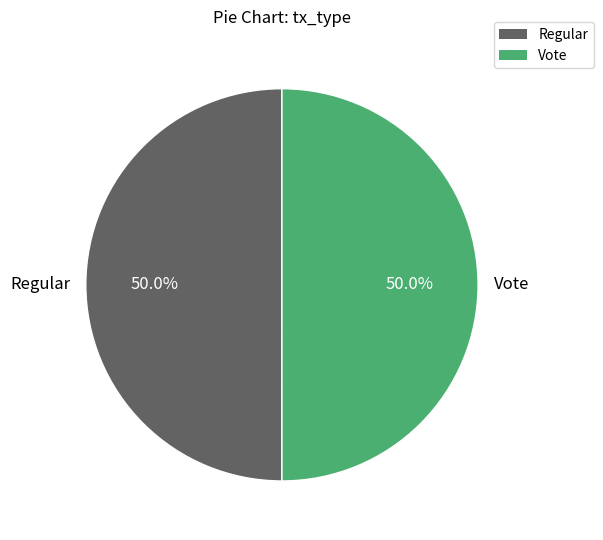

What percentage is the Regular slice, to the nearest percent?

50%